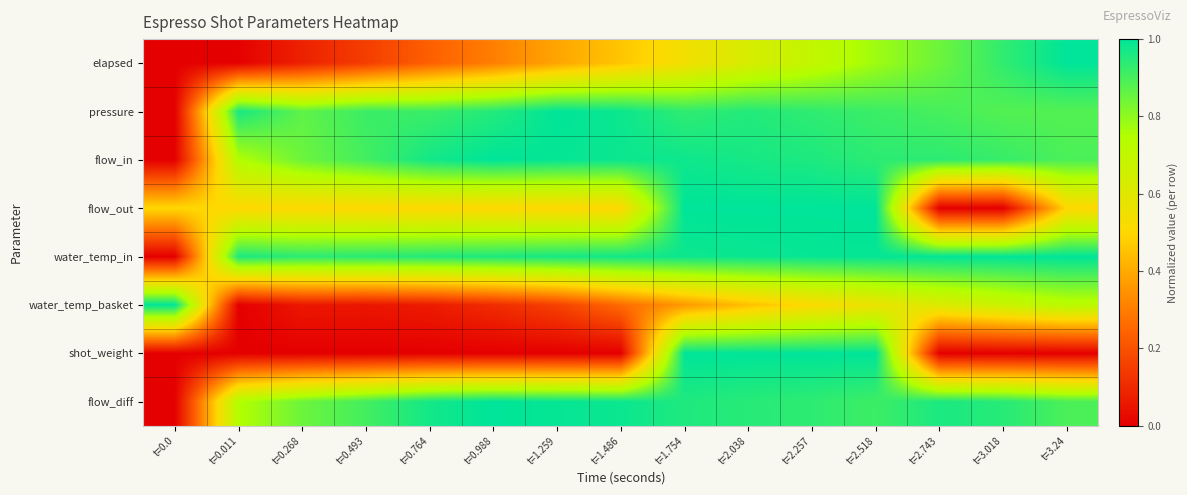

Reading left to right, what are all the values shown in this chart?

elapsed: t=0.0=0.0	t=0.011=0.0	t=0.268=0.1	t=0.493=0.2	t=0.764=0.2	t=0.988=0.3	t=1.259=0.4	t=1.486=0.5	t=1.754=0.5	t=2.038=0.6	t=2.257=0.7	t=2.518=0.8	t=2.743=0.8	t=3.018=0.9	t=3.24=1.0
pressure: t=0.0=0.0	t=0.011=1.0	t=0.268=0.9	t=0.493=0.9	t=0.764=0.9	t=0.988=0.9	t=1.259=1.0	t=1.486=1.0	t=1.754=0.9	t=2.038=0.9	t=2.257=0.9	t=2.518=0.9	t=2.743=0.9	t=3.018=0.9	t=3.24=0.9
flow_in: t=0.0=0.0	t=0.011=0.7	t=0.268=0.8	t=0.493=0.9	t=0.764=1.0	t=0.988=1.0	t=1.259=1.0	t=1.486=1.0	t=1.754=1.0	t=2.038=1.0	t=2.257=1.0	t=2.518=0.9	t=2.743=0.9	t=3.018=0.9	t=3.24=0.9
flow_out: t=0.0=0.5	t=0.011=0.5	t=0.268=0.5	t=0.493=0.5	t=0.764=0.5	t=0.988=0.5	t=1.259=0.5	t=1.486=0.5	t=1.754=1.0	t=2.038=1.0	t=2.257=1.0	t=2.518=1.0	t=2.743=0.0	t=3.018=0.0	t=3.24=0.5
water_temp_in: t=0.0=0.0	t=0.011=1.0	t=0.268=0.9	t=0.493=0.9	t=0.764=0.9	t=0.988=1.0	t=1.259=1.0	t=1.486=1.0	t=1.754=1.0	t=2.038=1.0	t=2.257=1.0	t=2.518=1.0	t=2.743=1.0	t=3.018=1.0	t=3.24=1.0
water_temp_basket: t=0.0=1.0	t=0.011=0.0	t=0.268=0.1	t=0.493=0.1	t=0.764=0.1	t=0.988=0.1	t=1.259=0.2	t=1.486=0.3	t=1.754=0.4	t=2.038=0.4	t=2.257=0.5	t=2.518=0.6	t=2.743=0.6	t=3.018=0.7	t=3.24=0.7
shot_weight: t=0.0=0.0	t=0.011=0.0	t=0.268=0.0	t=0.493=0.0	t=0.764=0.0	t=0.988=0.0	t=1.259=0.0	t=1.486=0.0	t=1.754=1.0	t=2.038=1.0	t=2.257=1.0	t=2.518=1.0	t=2.743=0.0	t=3.018=0.0	t=3.24=0.0
flow_diff: t=0.0=0.0	t=0.011=0.7	t=0.268=0.8	t=0.493=0.9	t=0.764=1.0	t=0.988=1.0	t=1.259=1.0	t=1.486=1.0	t=1.754=1.0	t=2.038=0.9	t=2.257=0.9	t=2.518=0.9	t=2.743=1.0	t=3.018=0.9	t=3.24=0.9